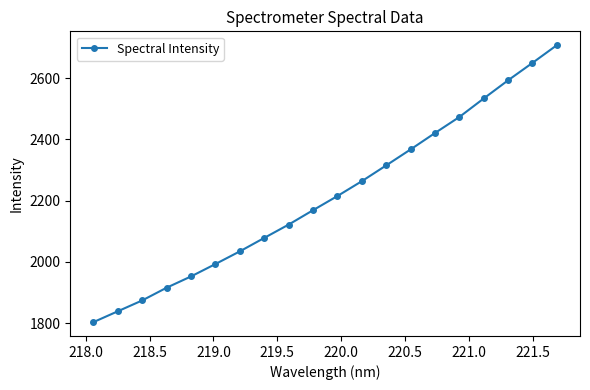

True or false: there are more than 1 points higher than both neighbors.

False